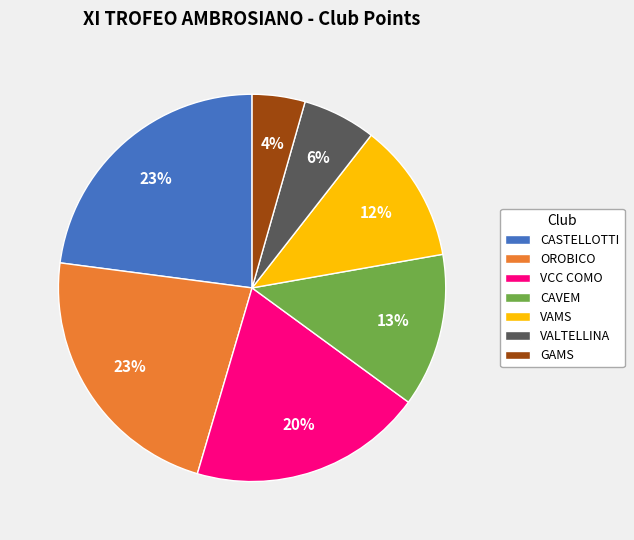

Combined, do VALTELLINA and CASTELLOTTI account for over 50%?

No